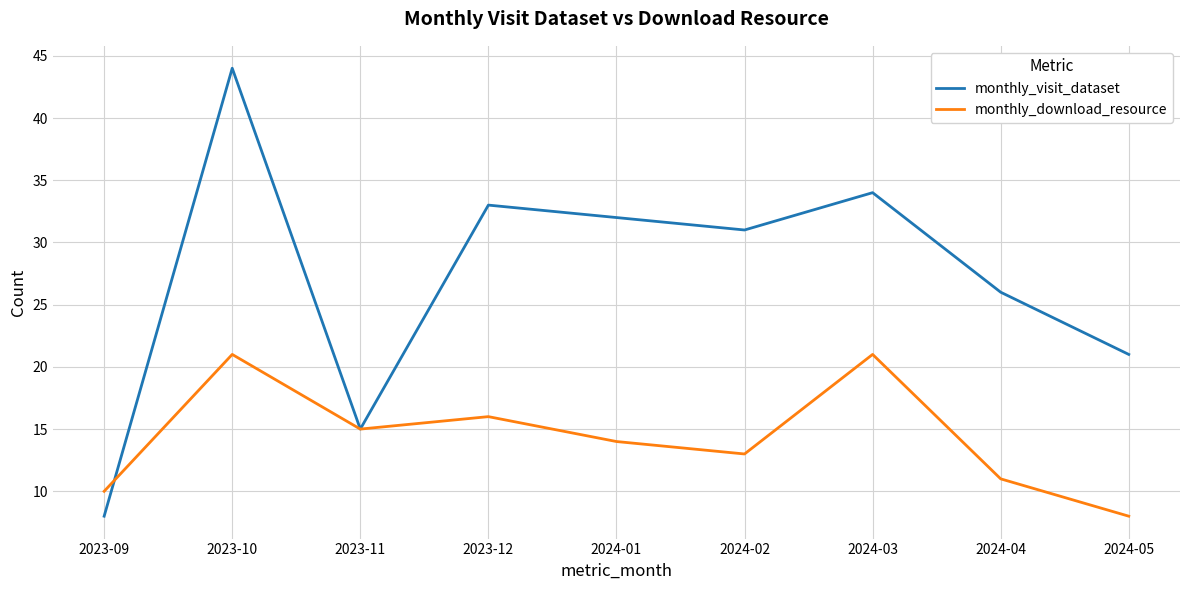

What is the difference between the monthly_download_resource values at 2023-11 and 2024-02?

2